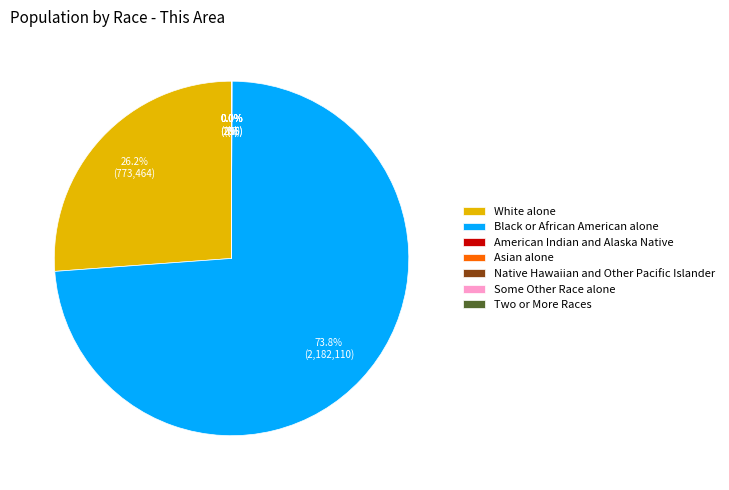

What is the majority slice?

Black or African American alone